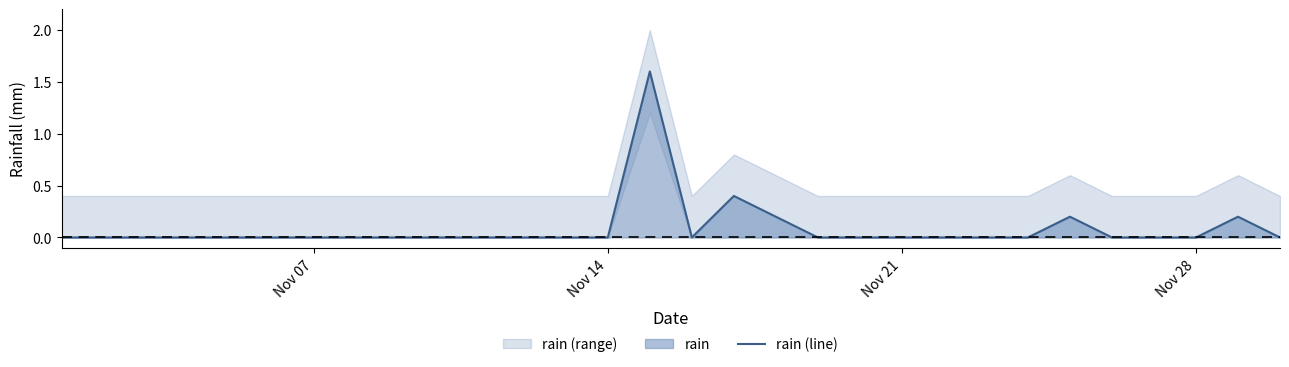

Count the values in the range 0 to 1.

29